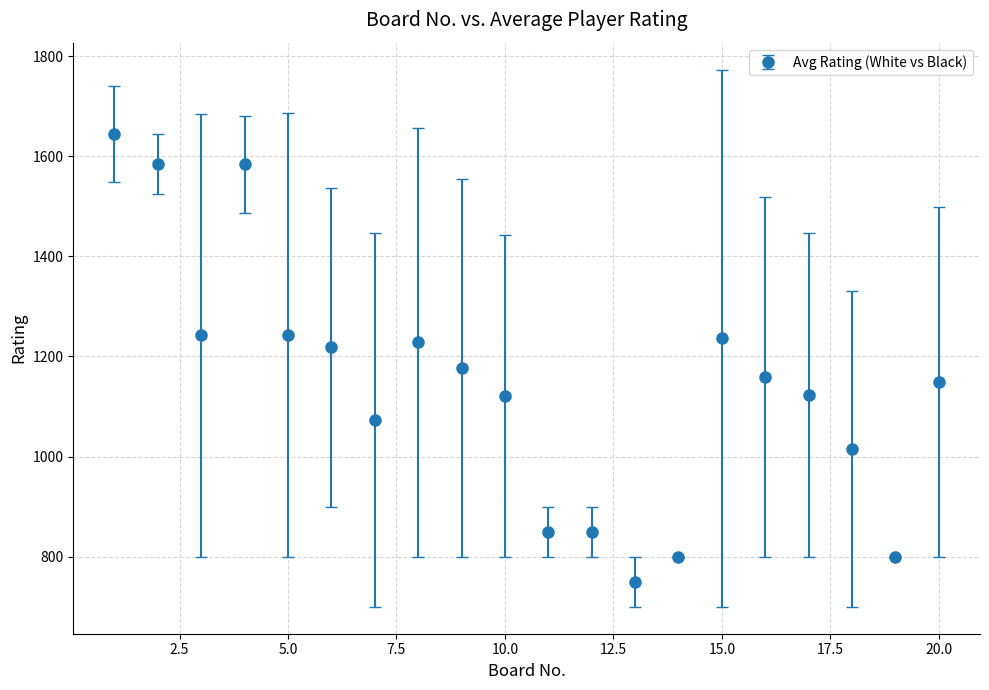

True or false: there are more than 2 points higher than both neighbors.

True